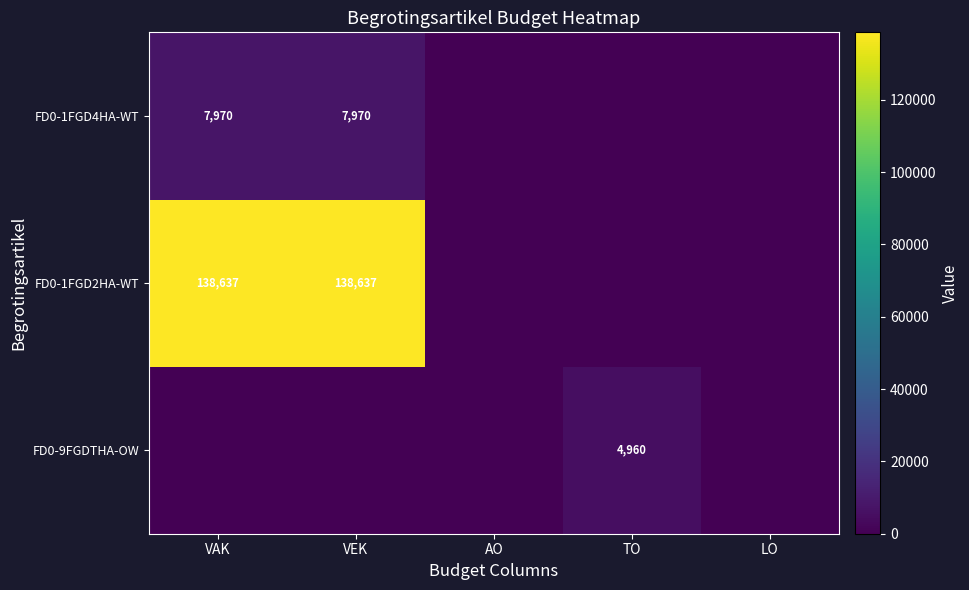

True or false: FD0-1FGD4HA-WT has a value of 3158 at VAK.

False